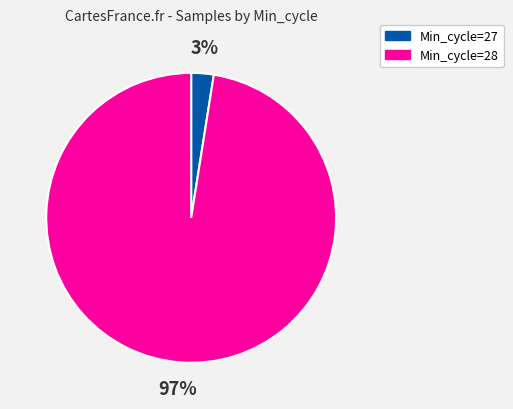

Do Min_cycle=28 and Min_cycle=27 together represent more than half of the pie?

Yes